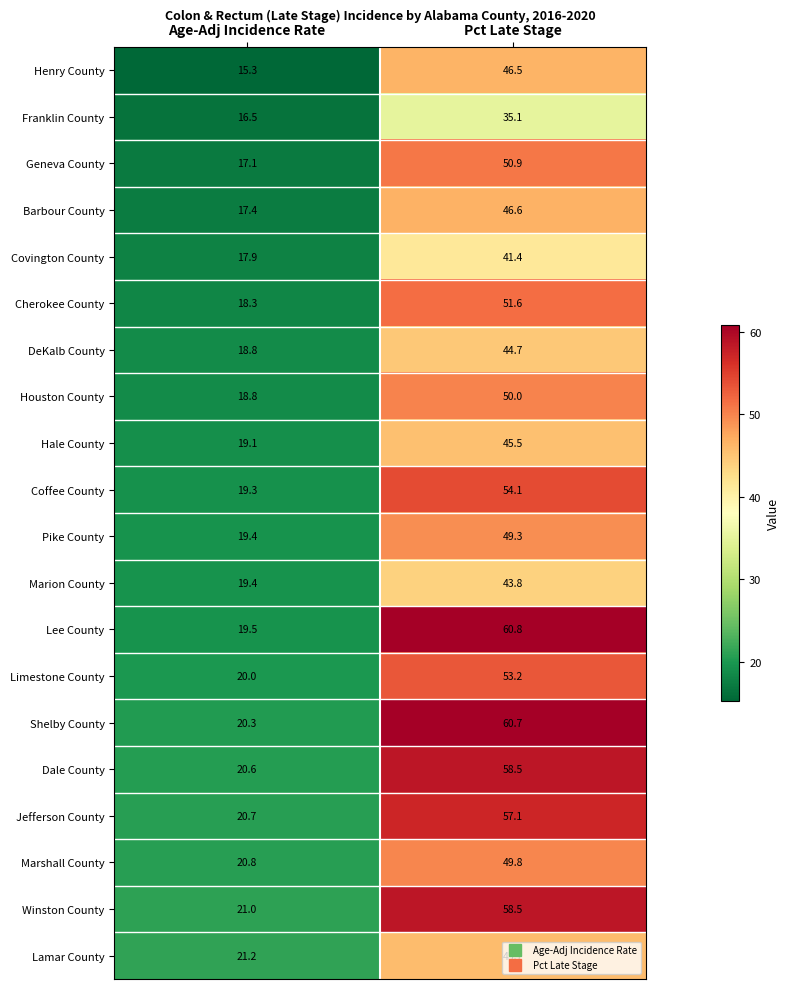

Which series changed the most between Age-Adj Incidence Rate and Pct Late Stage?

Lee County